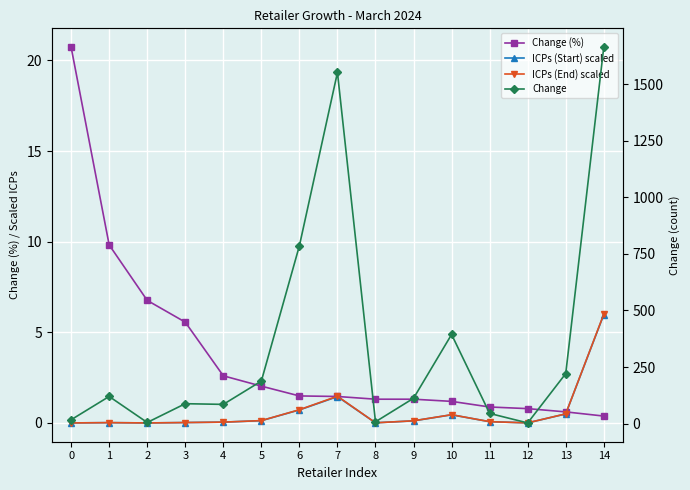

Which series has the largest total across all categories?

Change